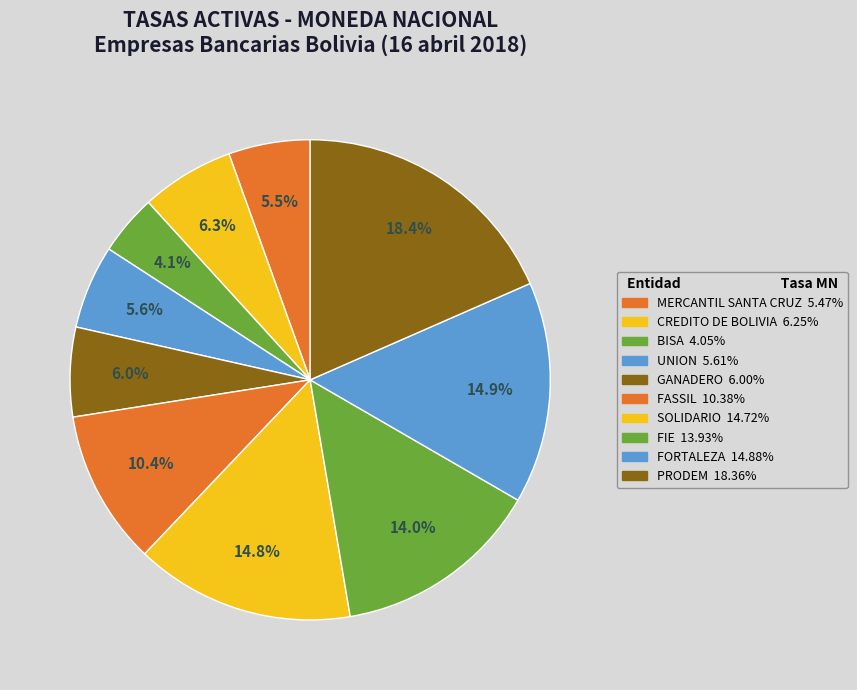

To the nearest percent, what is the combined percentage of FASSIL and CREDITO DE BOLIVIA?

17%